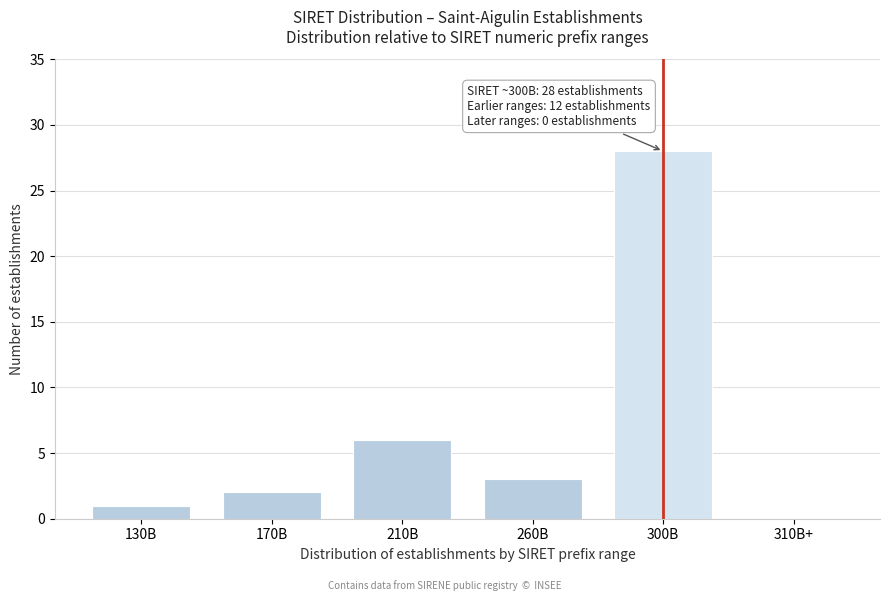

Reading right to left, list all the values displayed in this chart.

310B+=0	300B=28	260B=3	210B=6	170B=2	130B=1